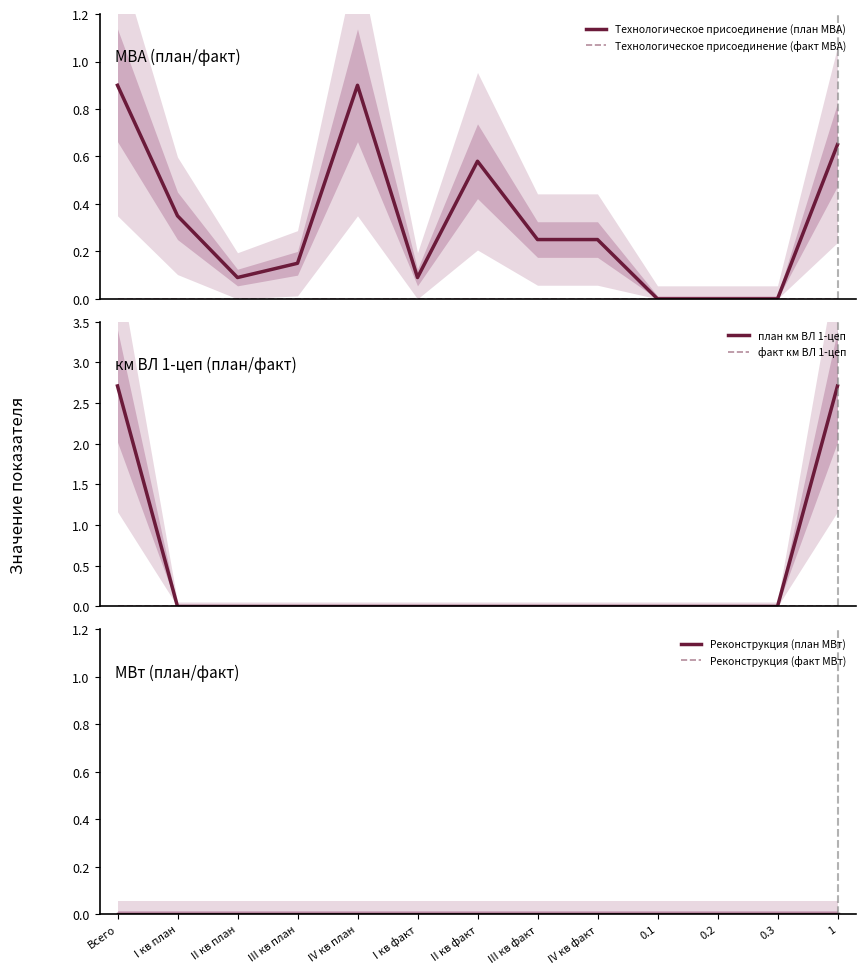

Reading left to right, list all the values displayed in this chart.

Технологическое присоединение (план МВА): Всего=0.9	I кв план=0.3	II кв план=0.1	III кв план=0.1	IV кв план=0.9	I кв факт=0.1	II кв факт=0.6	III кв факт=0.2	IV кв факт=0.2	0.1=0.0	0.2=0.0	0.3=0.0	1=0.7
Технологическое присоединение (факт МВА): Всего=0.0	I кв план=0.0	II кв план=0.0	III кв план=0.0	IV кв план=0.0	I кв факт=0.0	II кв факт=0.0	III кв факт=0.0	IV кв факт=0.0	0.1=0.0	0.2=0.0	0.3=0.0	1=0.0
план км ВЛ 1-цеп: Всего=2.7	I кв план=0.0	II кв план=0.0	III кв план=0.0	IV кв план=0.0	I кв факт=0.0	II кв факт=0.0	III кв факт=0.0	IV кв факт=0.0	0.1=0.0	0.2=0.0	0.3=0.0	1=2.7
факт км ВЛ 1-цеп: Всего=0.0	I кв план=0.0	II кв план=0.0	III кв план=0.0	IV кв план=0.0	I кв факт=0.0	II кв факт=0.0	III кв факт=0.0	IV кв факт=0.0	0.1=0.0	0.2=0.0	0.3=0.0	1=0.0
Реконструкция (план МВт): Всего=0.0	I кв план=0.0	II кв план=0.0	III кв план=0.0	IV кв план=0.0	I кв факт=0.0	II кв факт=0.0	III кв факт=0.0	IV кв факт=0.0	0.1=0.0	0.2=0.0	0.3=0.0	1=0.0
Реконструкция (факт МВт): Всего=0.0	I кв план=0.0	II кв план=0.0	III кв план=0.0	IV кв план=0.0	I кв факт=0.0	II кв факт=0.0	III кв факт=0.0	IV кв факт=0.0	0.1=0.0	0.2=0.0	0.3=0.0	1=0.0